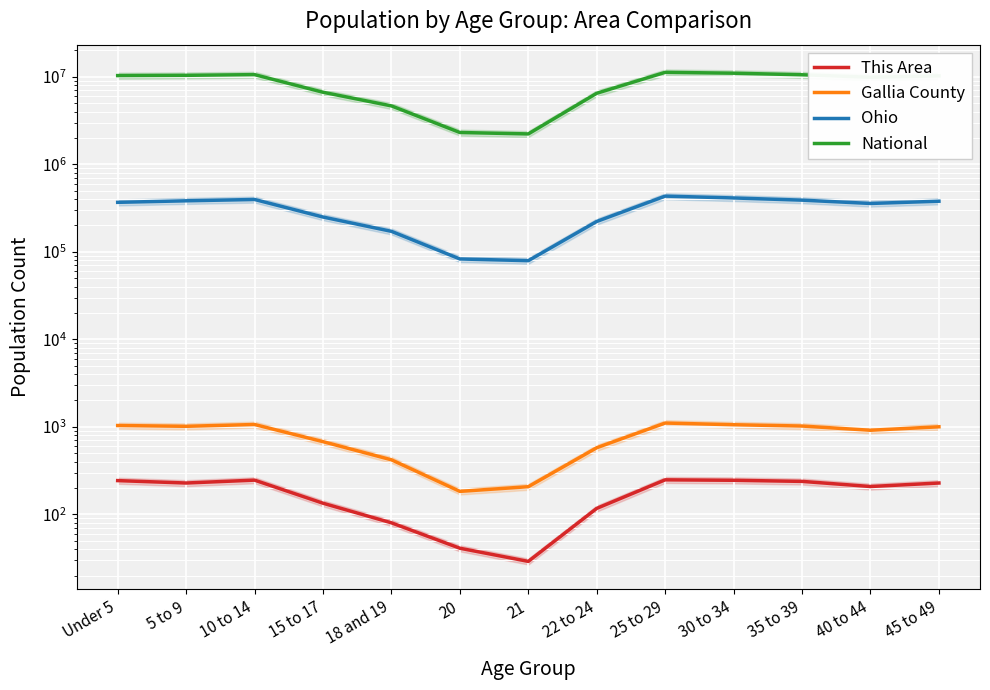

What is the difference between the second highest and second lowest values in the Gallia County series?

856